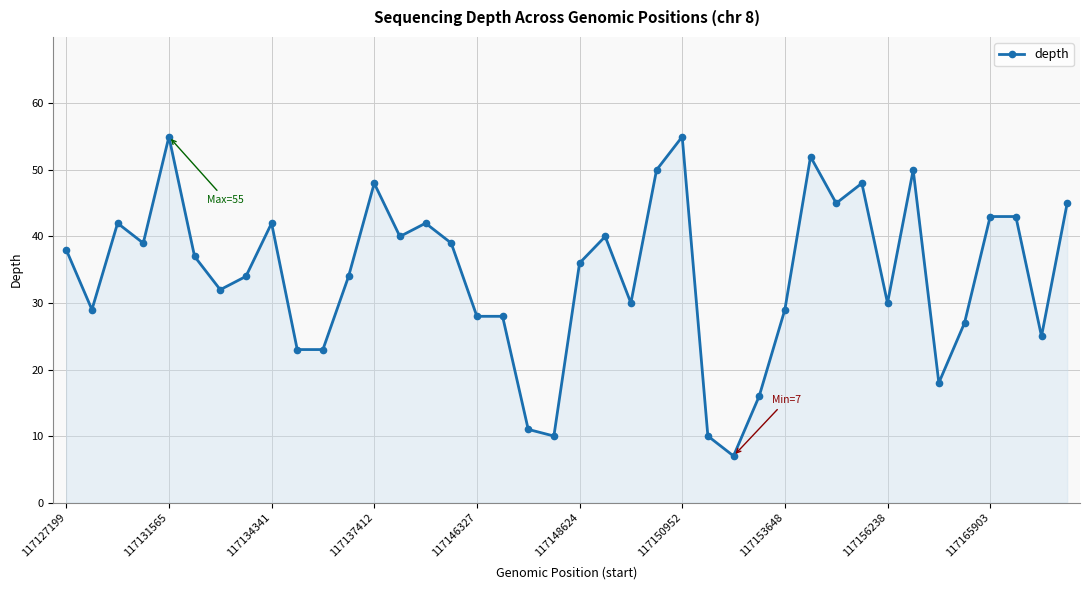

True or false: the data has more than 2 interior local peaks.

True